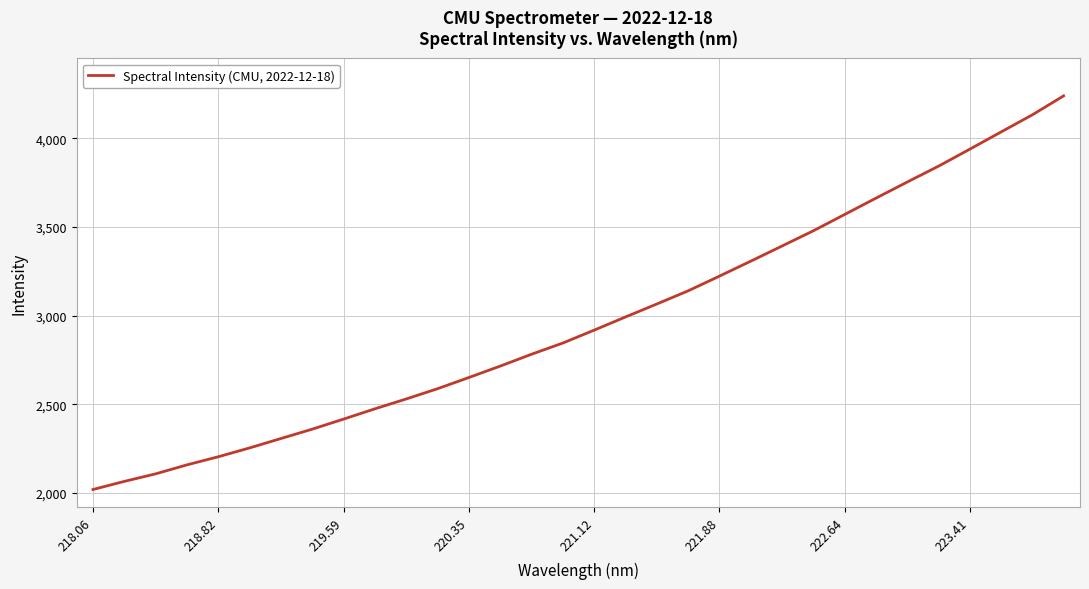

What is the greatest value displayed?

4240.5